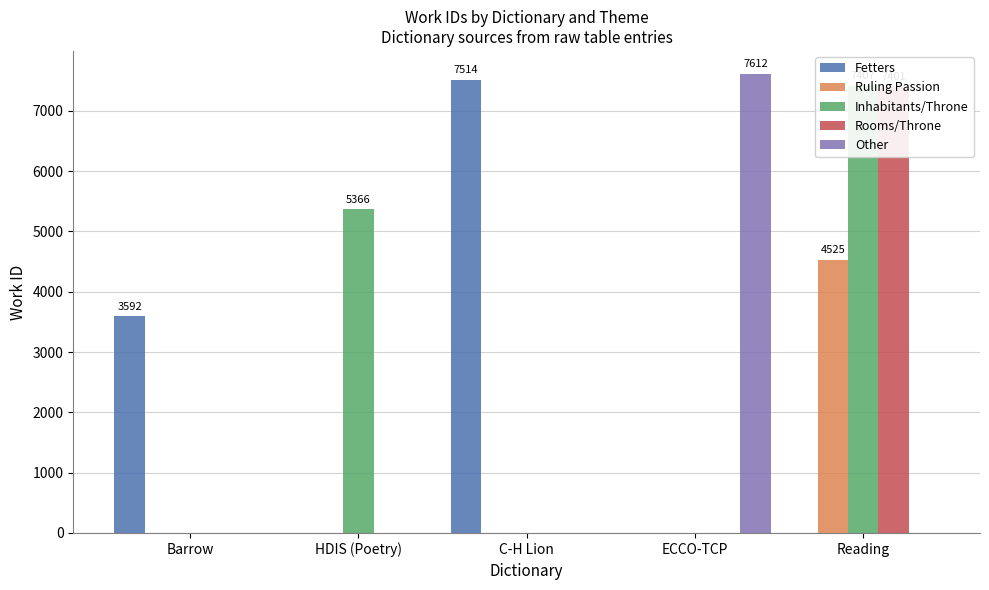

Are the bars horizontal?

No